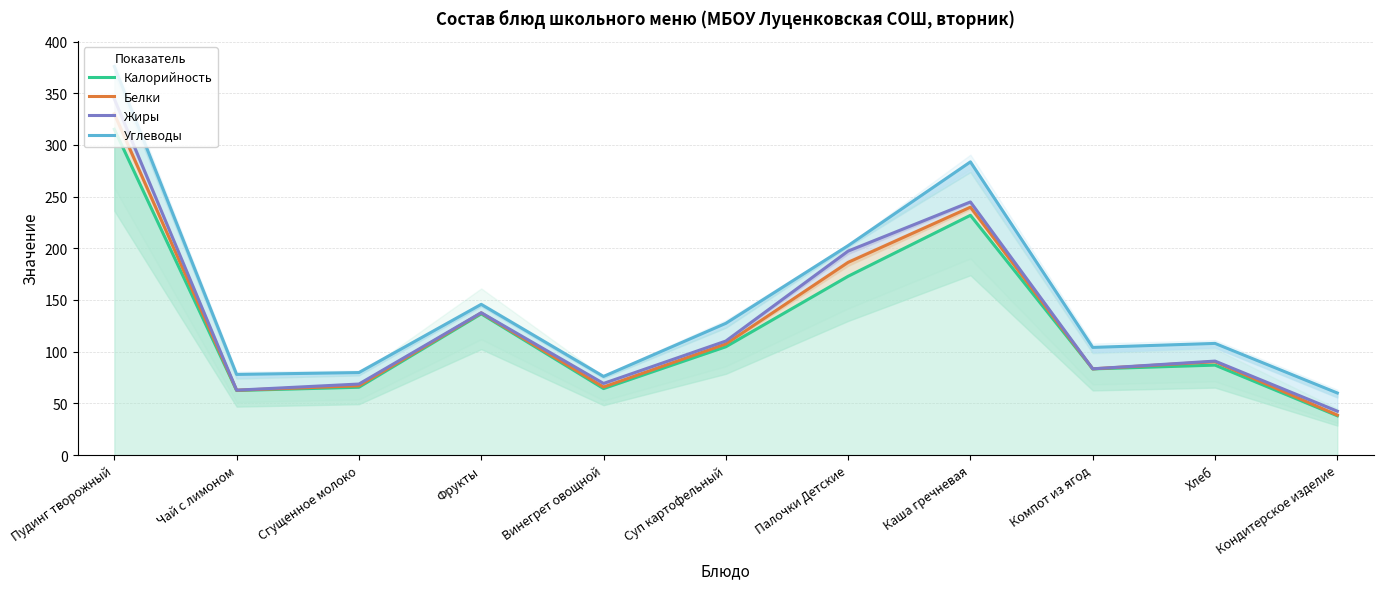

Rank the series by their average value, from lowest to highest.

Калорийность, Белки, Жиры, Углеводы